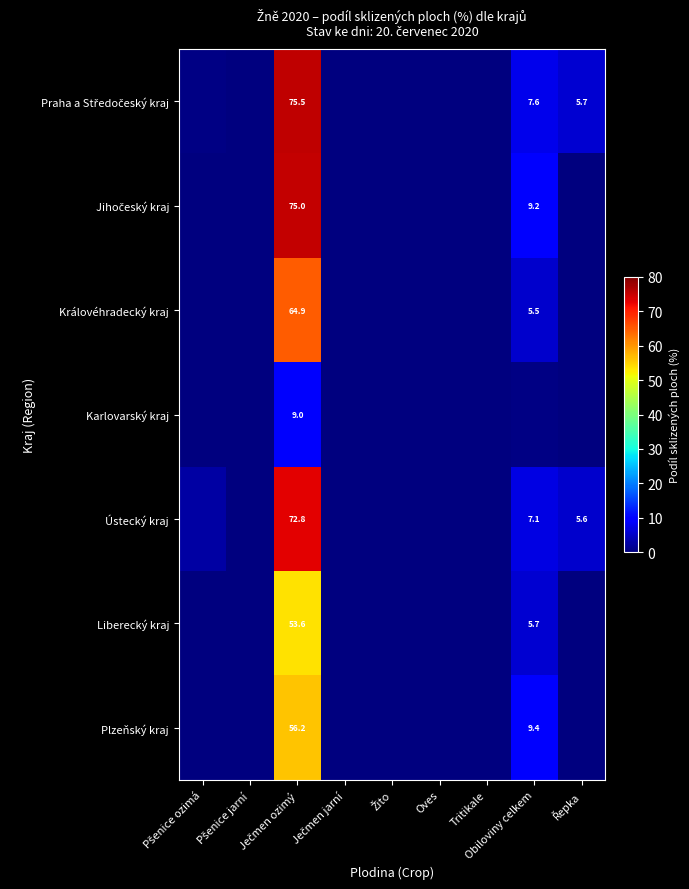

Which category has the lowest value across all series?

Pšenice jarní